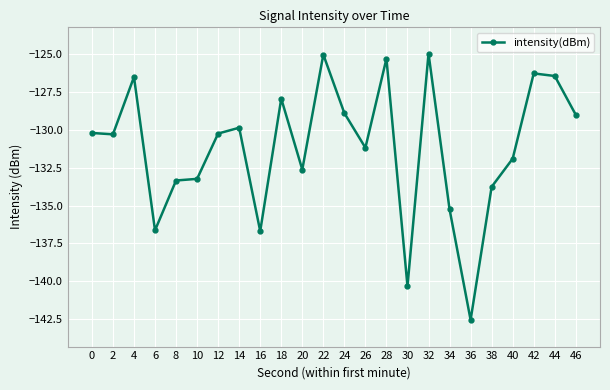

True or false: the data has more than 0 interior local peaks.

True